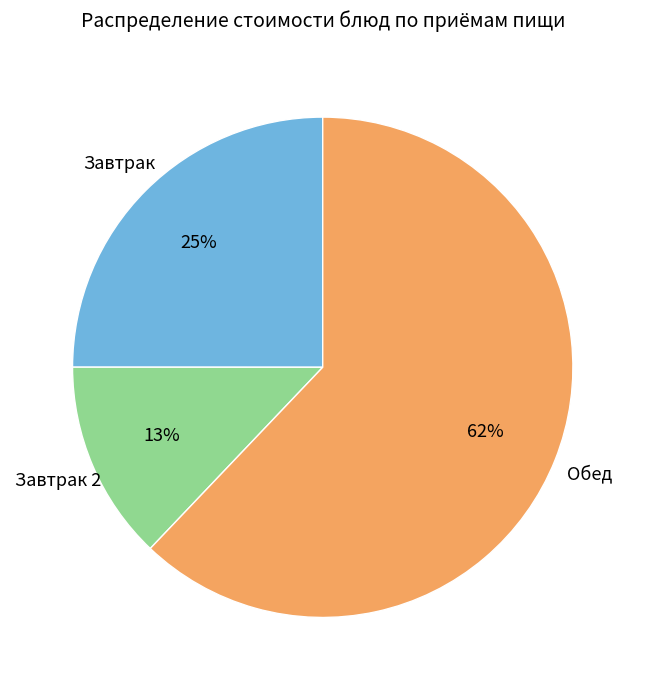

Is there any slice that represents more than half of the pie?

Yes